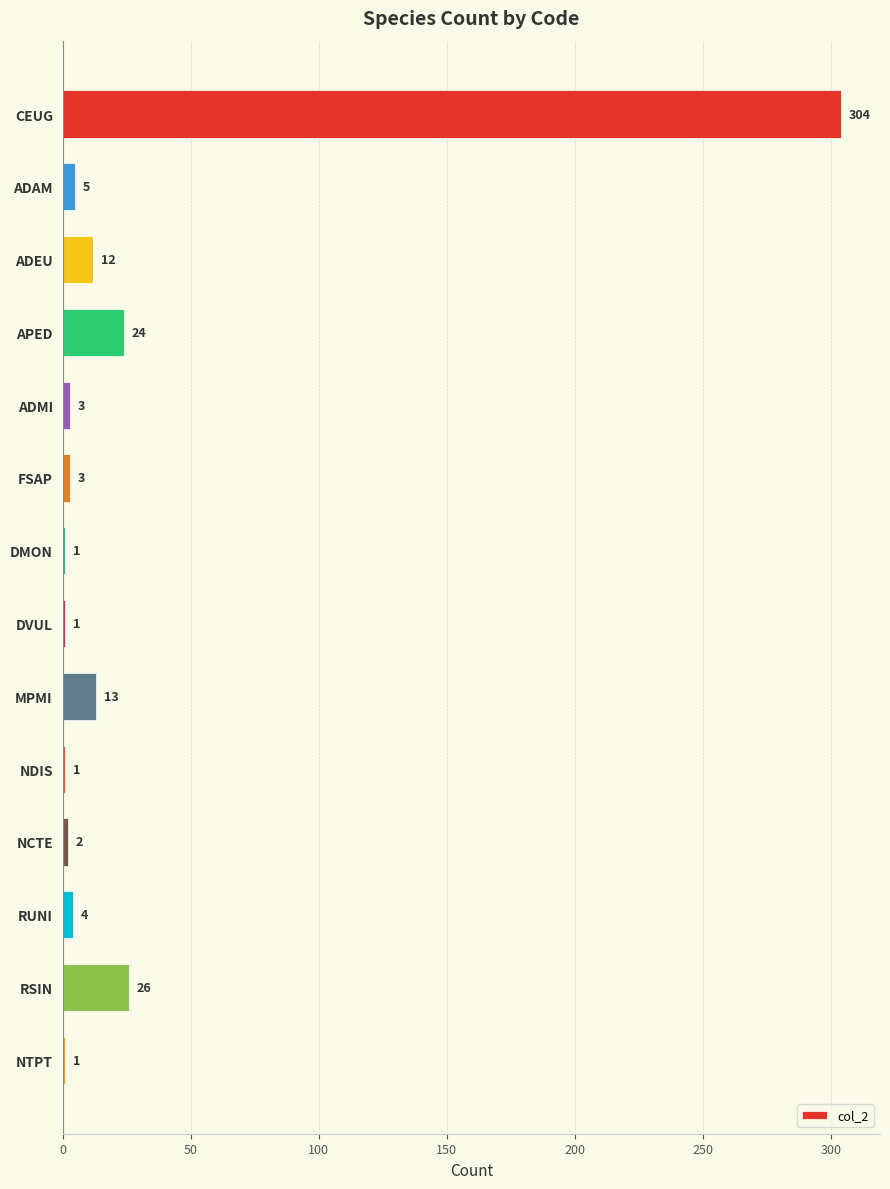

What is the sum of all values?

400